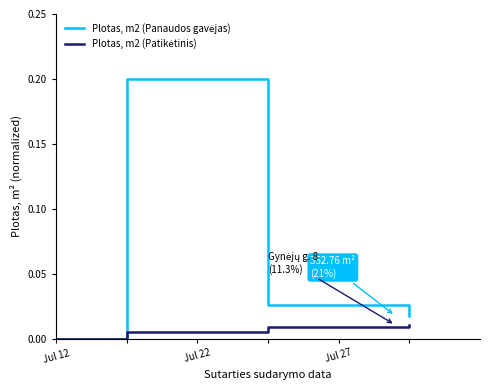

Count the number of data series in this chart.

2